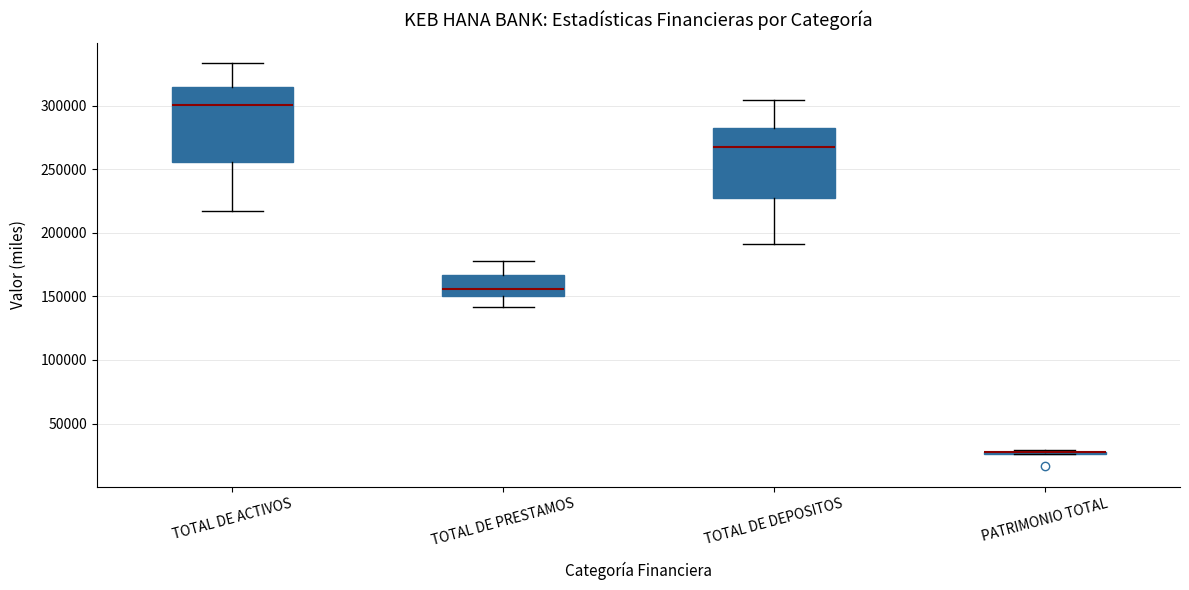

Reading left to right, read every box against the y-axis: the position of its median line, the range the box covers, and the ends of its whiskers. The values are not printed on the chart, so give them approximately, as read against the axis.

TOTAL DE ACTIVOS: median 300000, box 255000 to 315000, whiskers 215000 to 335000
TOTAL DE PRESTAMOS: median 155000, box 150000 to 165000, whiskers 140000 to 175000
TOTAL DE DEPOSITOS: median 265000, box 225000 to 280000, whiskers 190000 to 305000
PATRIMONIO TOTAL: box collapsed to a line at 30000, whiskers 25000 to 30000